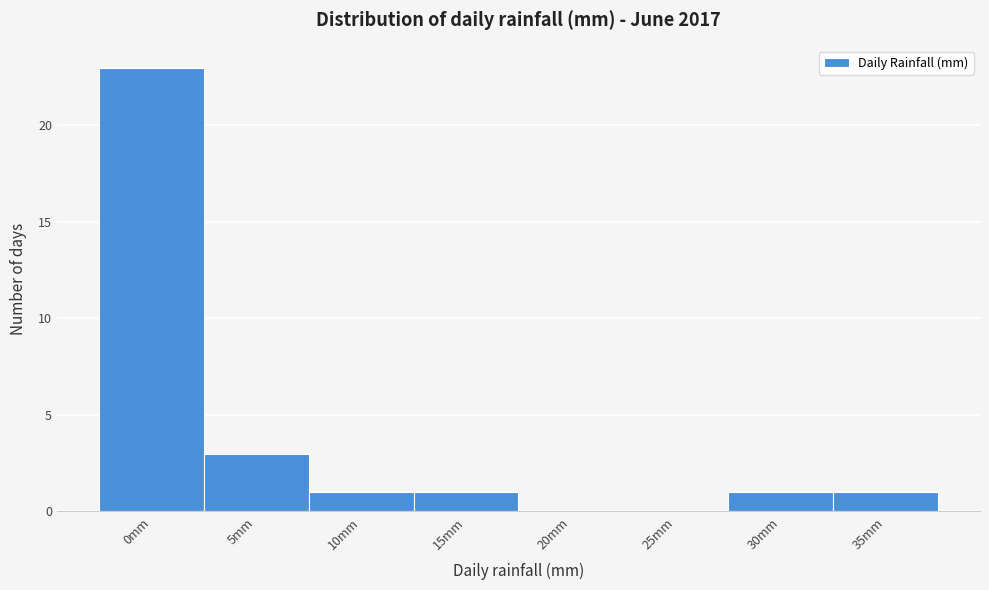

Reading left to right, transcribe all the data shown in this chart.

0mm=23	5mm=3	10mm=1	15mm=1	20mm=0	25mm=0	30mm=1	35mm=1